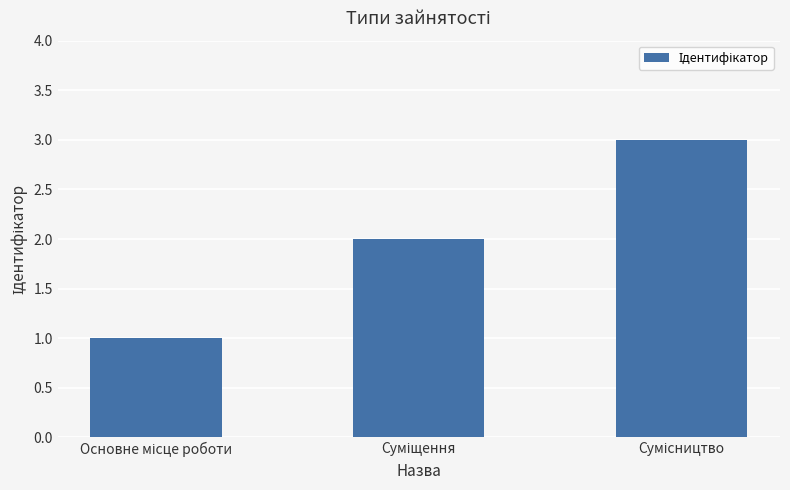

How many values are below 2?

1